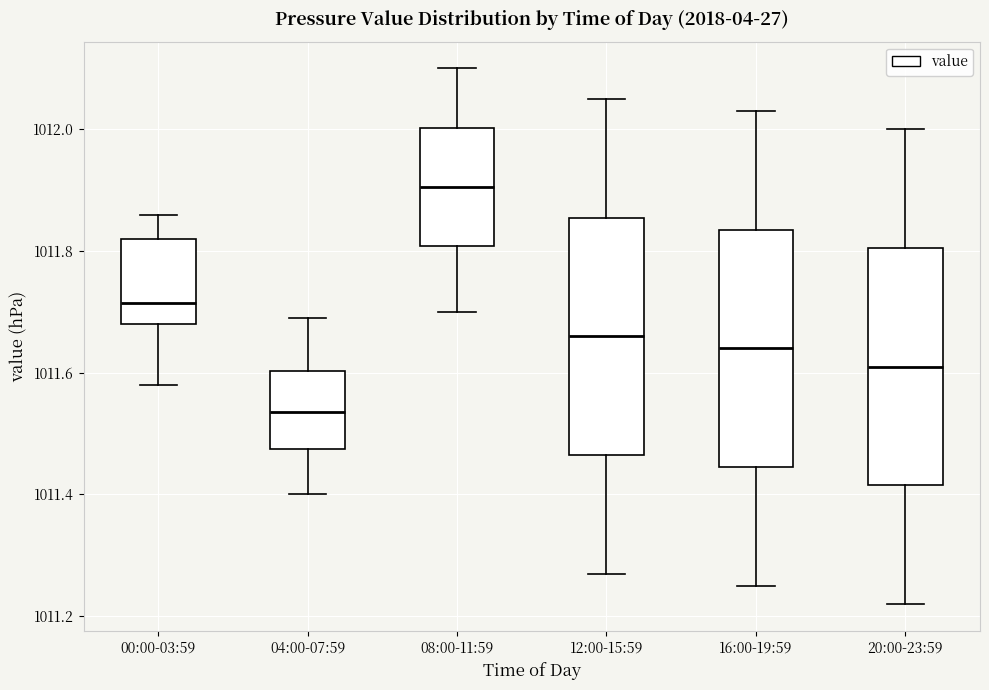

Which box has the highest median line?

08:00-11:59